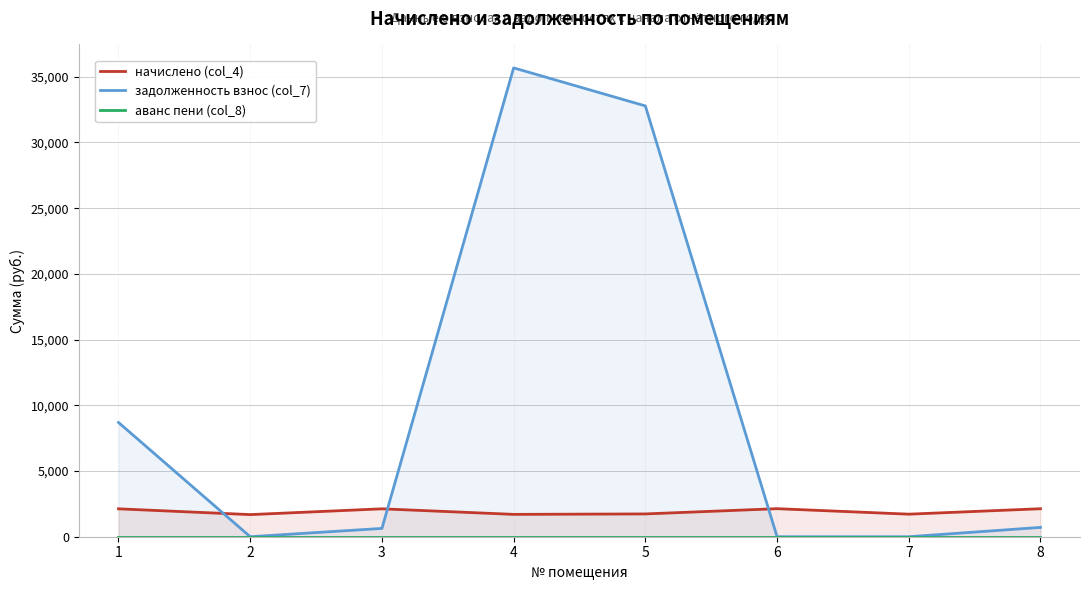

Which has a higher value, 5 or 6?

6